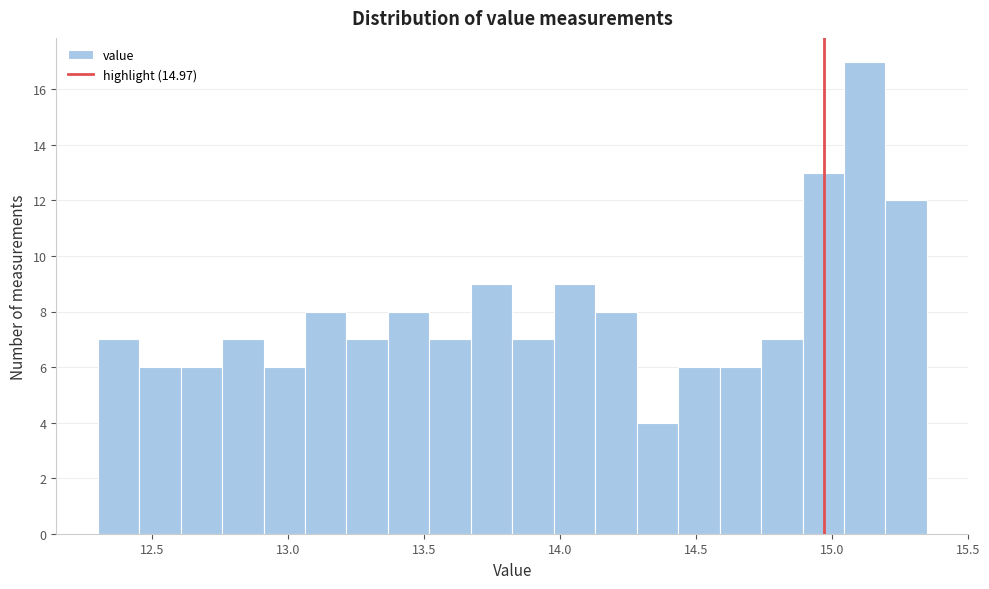

Read against the x-axis, roughly where is the centre of the tallest bar?

15.10